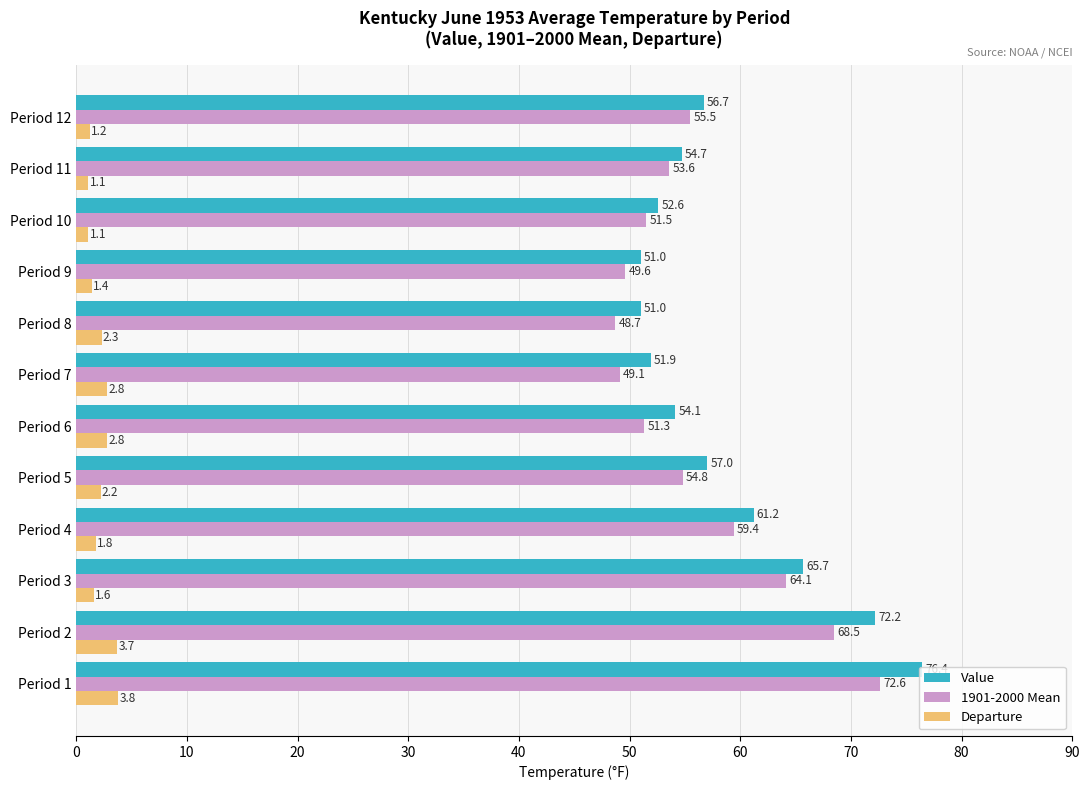

What is the total value across all series at Period 10?

105.2